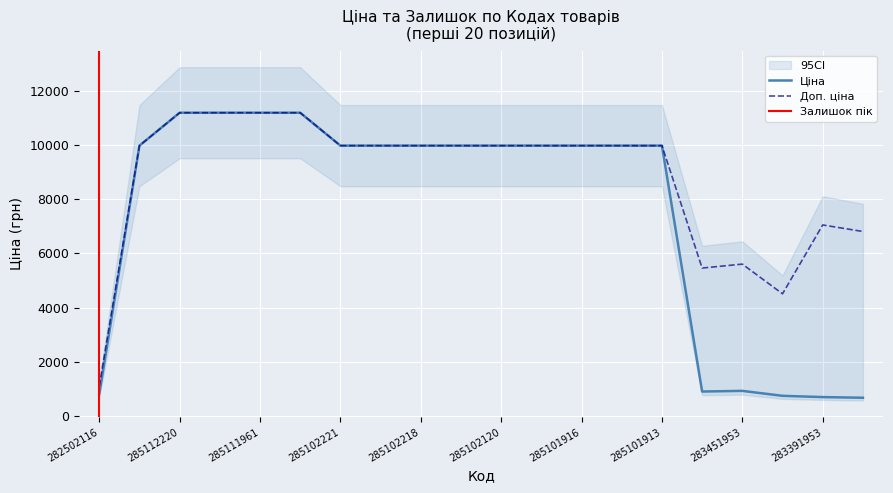

Which category has the lowest value across all series?

283361953